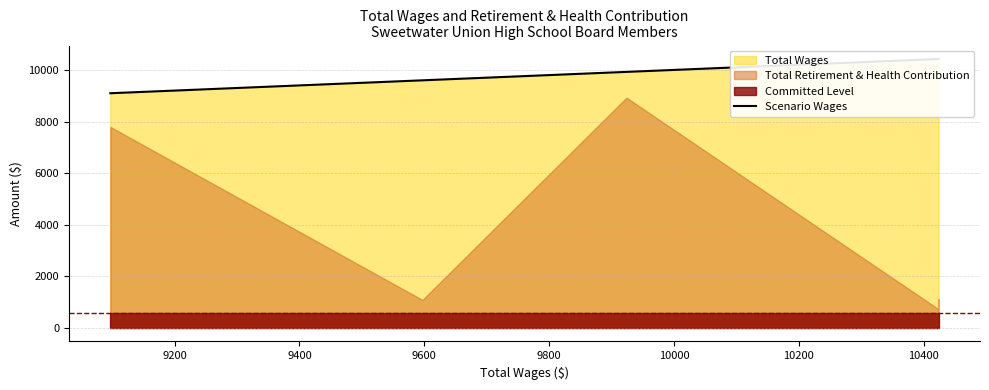

What is the maximum value shown in the chart?

10424